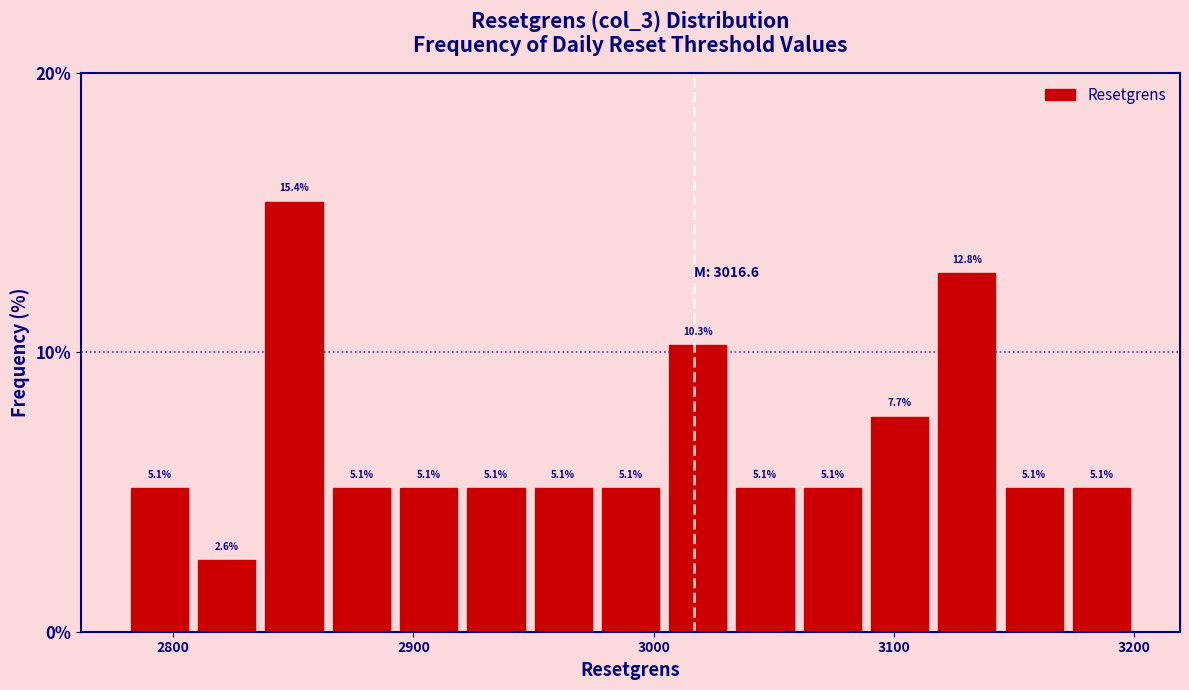

Around what value on the x-axis is the tallest bar? Give the approximate position of its centre, as read against the axis.

2850